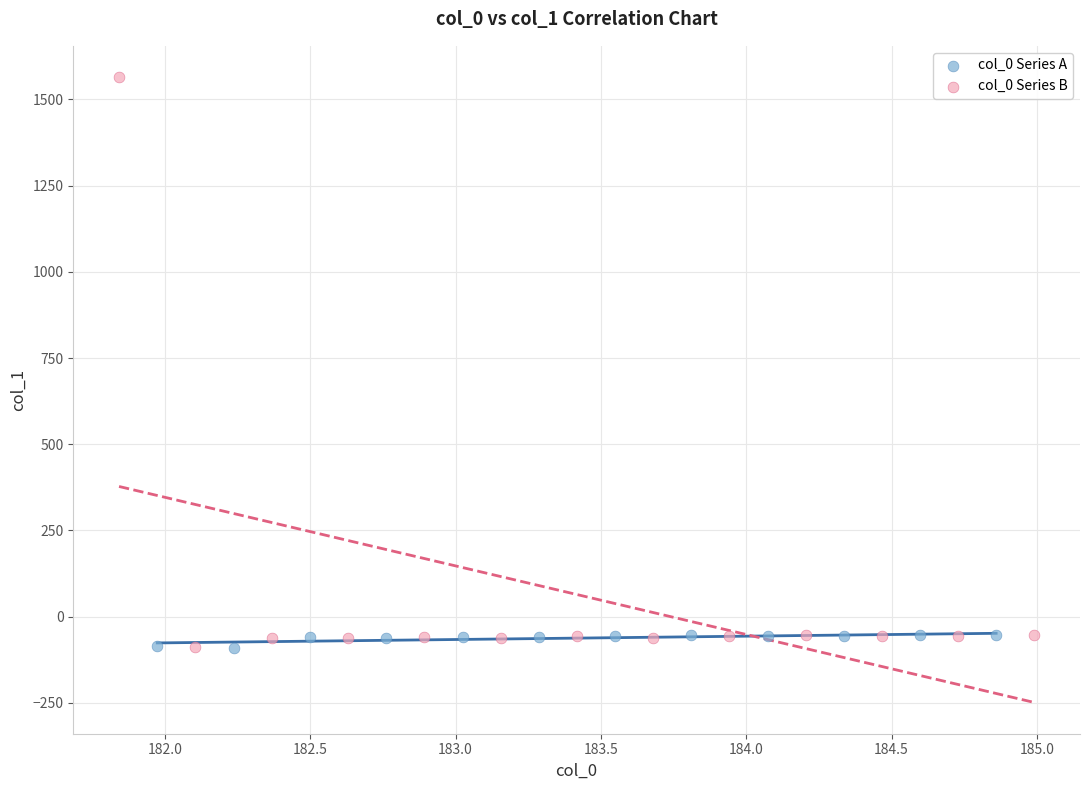

Which series reaches the maximum Y coordinate?

col_0 Series B